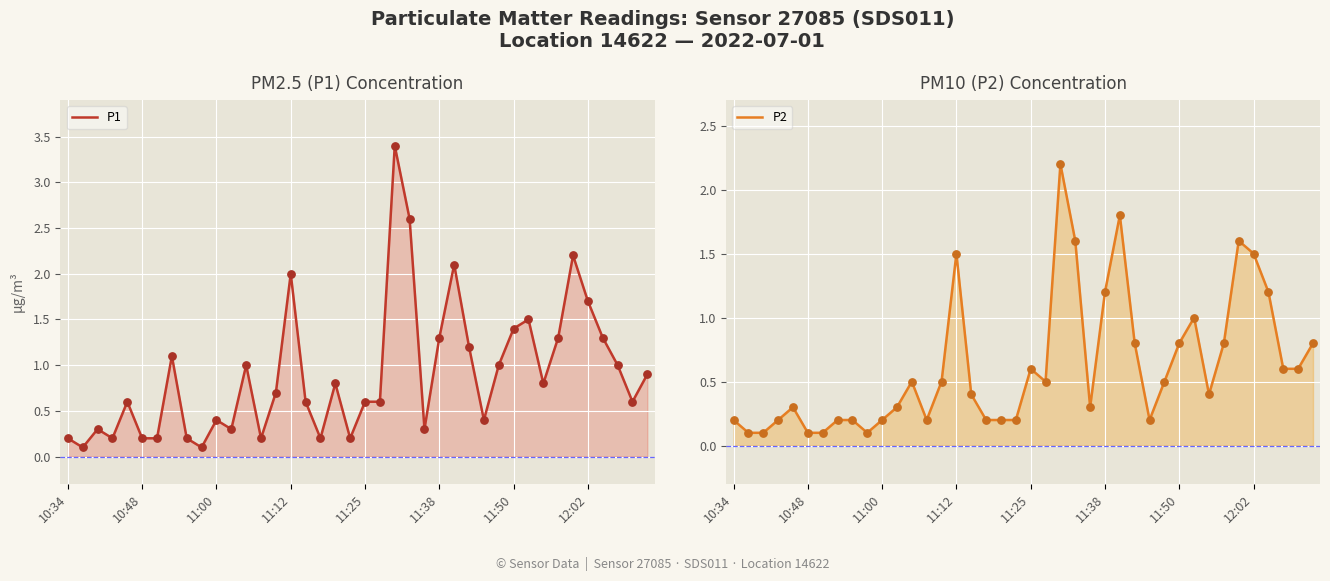

At which category is the sum across all series the highest?

22